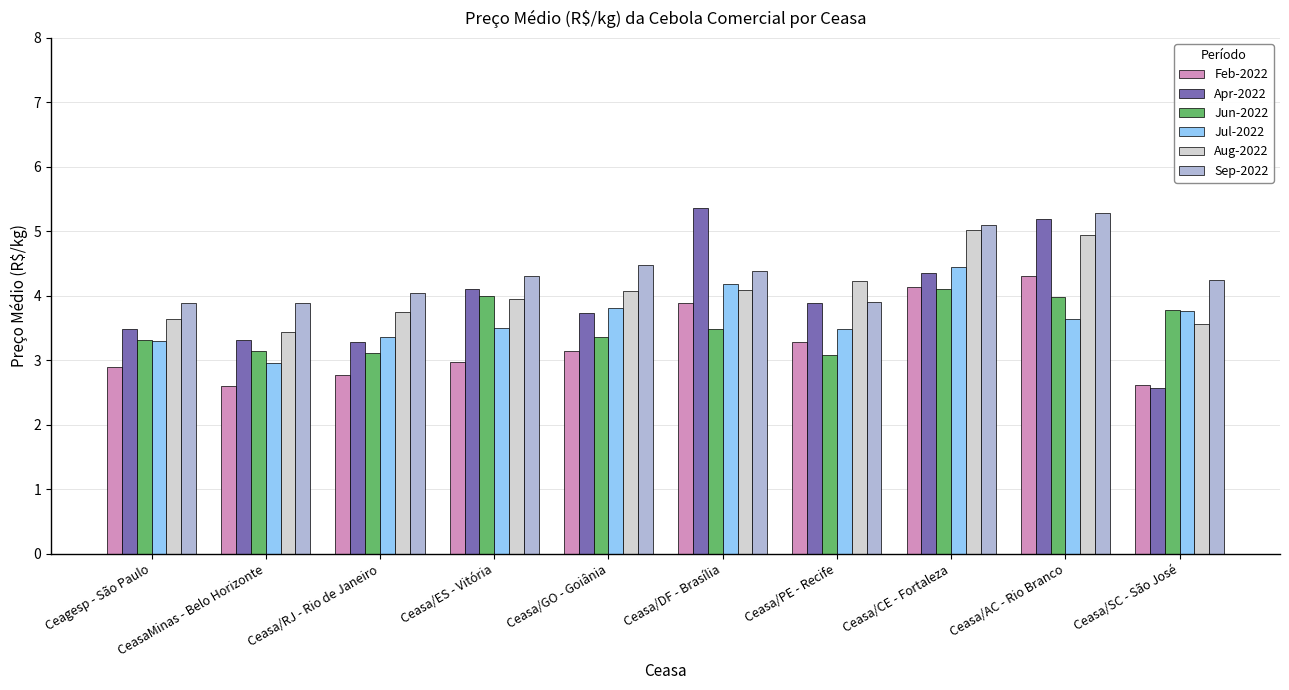

Between Ceagesp - São Paulo and Ceasa/DF - Brasília, which series saw the biggest shift?

Apr-2022